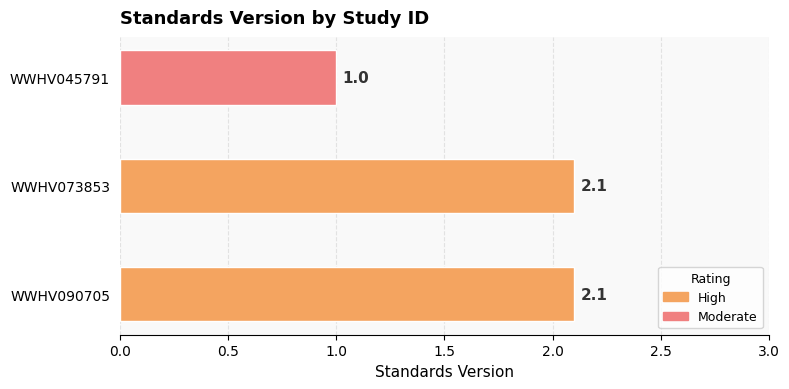

The value at WWHV045791 is 1.0. True or false?

True